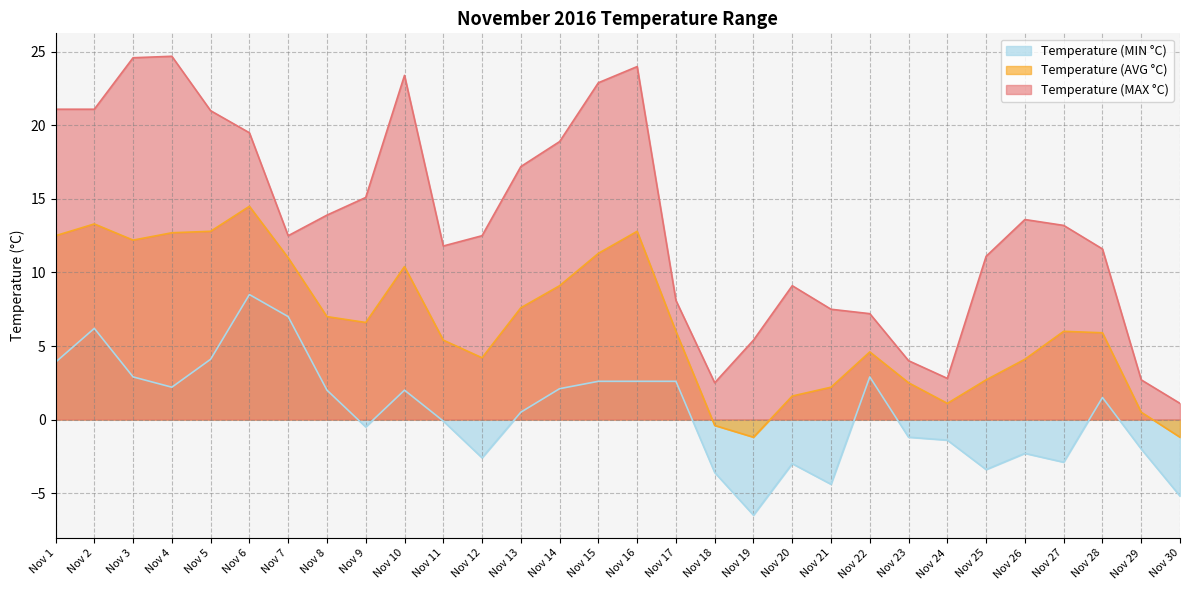

In Temperature (AVG °C), how many points are lower than both neighbors (excluding endpoints)?

5